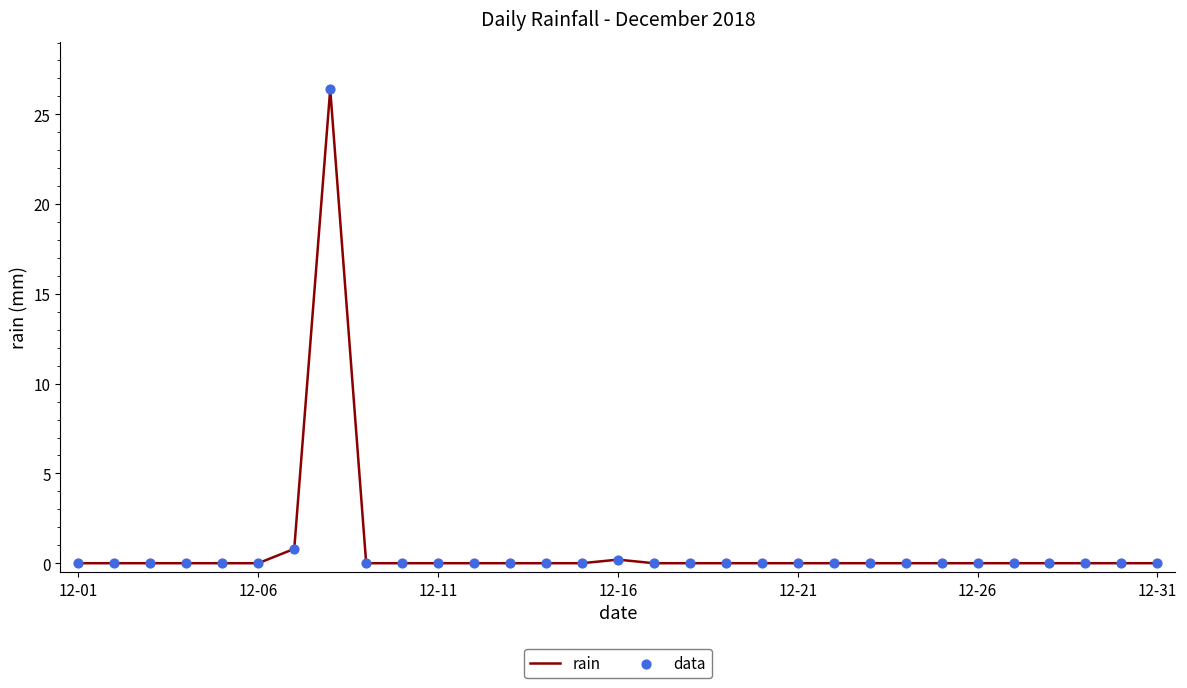

What is the difference between the maximum and minimum values?

26.4